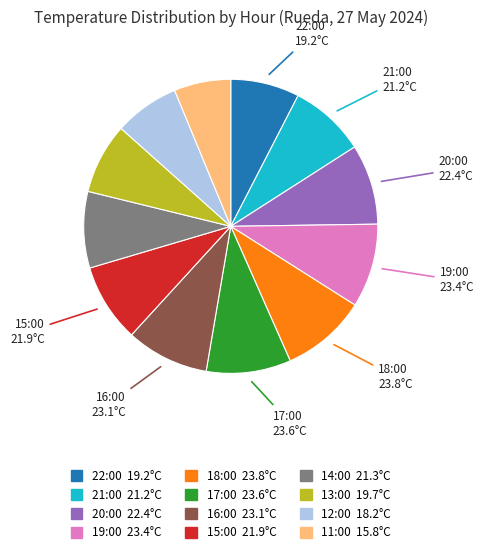

Does 20:00 account for over 50% of the chart?

No